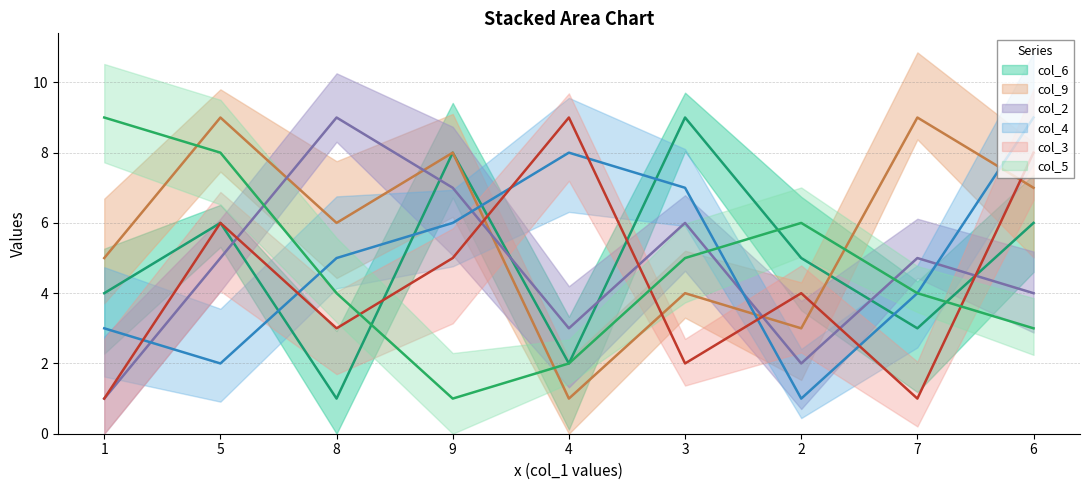

What is the value of the col_5 point at the 3rd from the left?

4